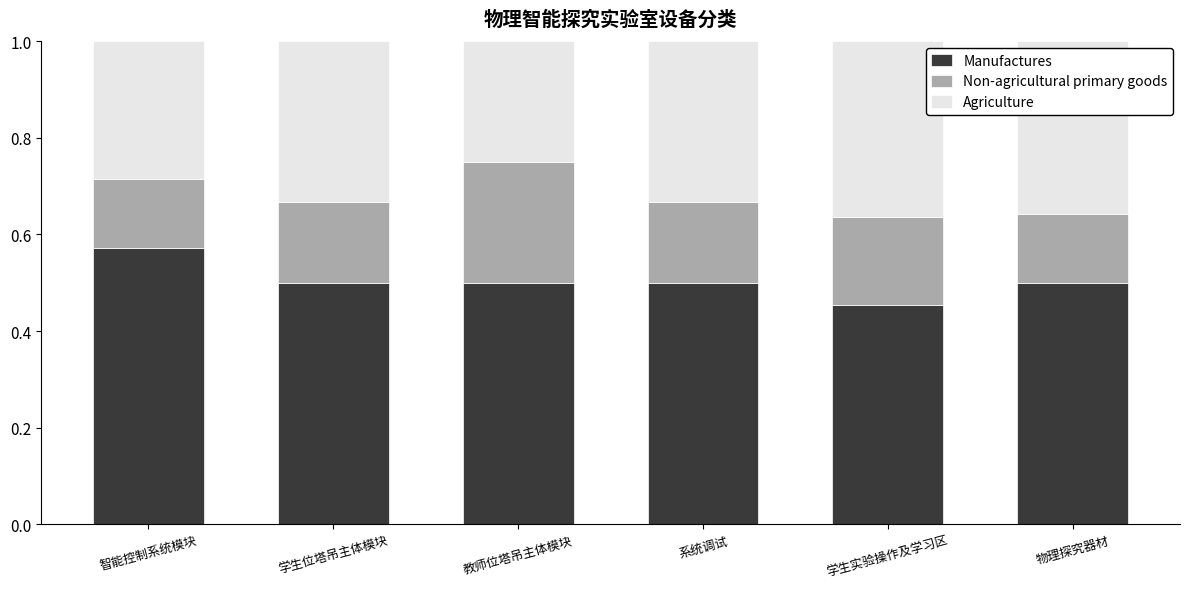

What is the total value across all series at 物理探究器材?

1.0